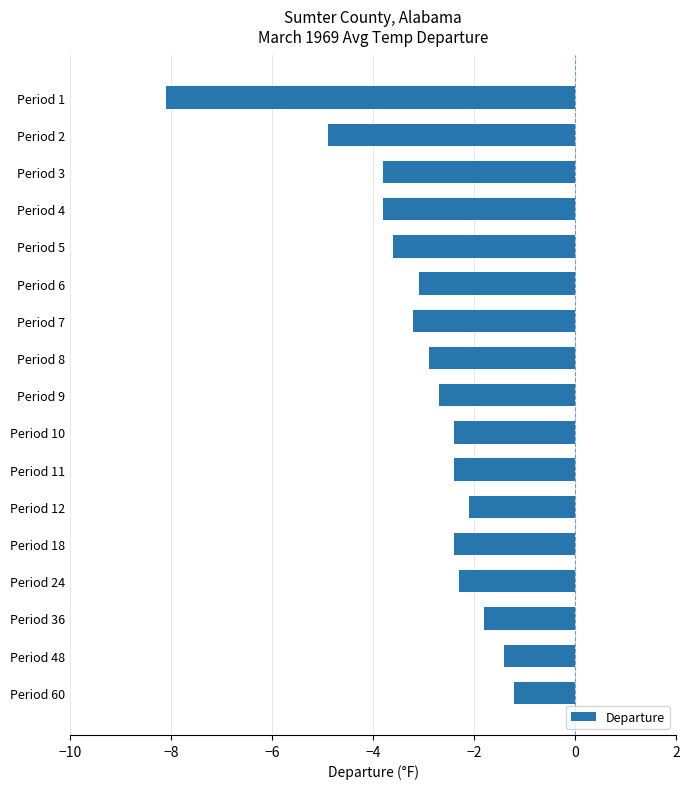

True or false: the data shows -3.2 at Period 7.

True